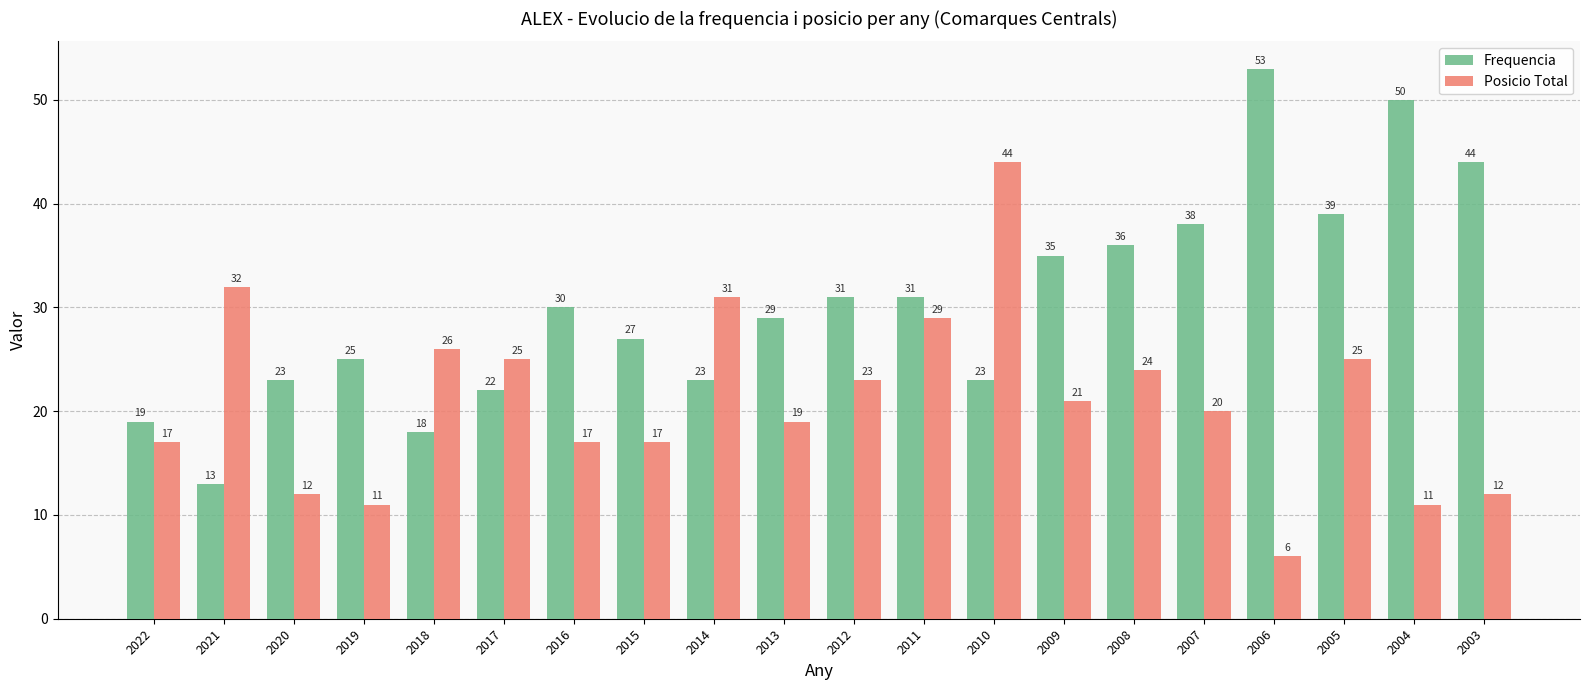

Which series changed the most between 2022 and 2004?

Frequencia